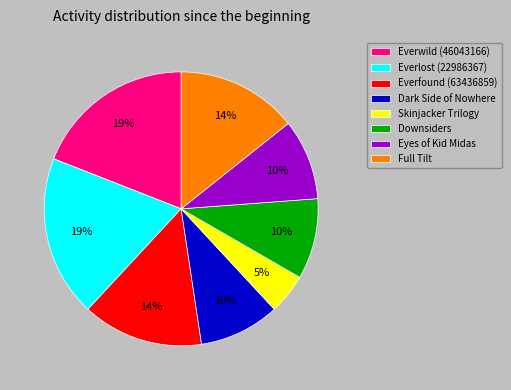

Do Full Tilt and Everwild together represent more than half of the pie?

No